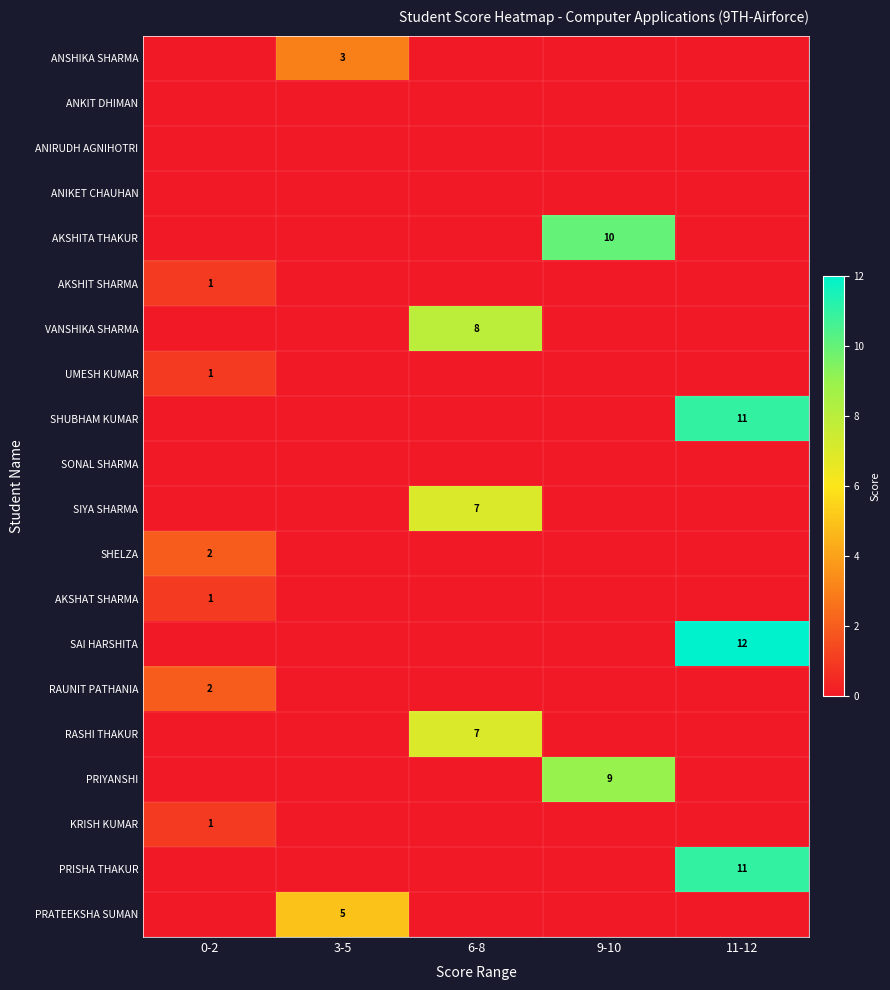

The value of PRIYANSHI at 9-10 is 9. True or false?

True